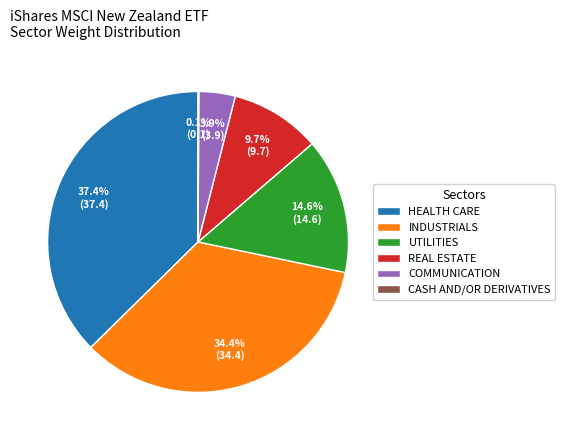

Do COMMUNICATION and INDUSTRIALS together represent more than half of the pie?

No